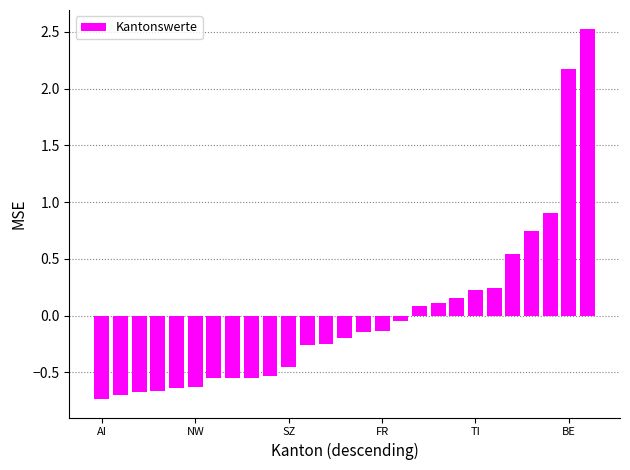

What is the minimum value shown in the chart?

-0.7